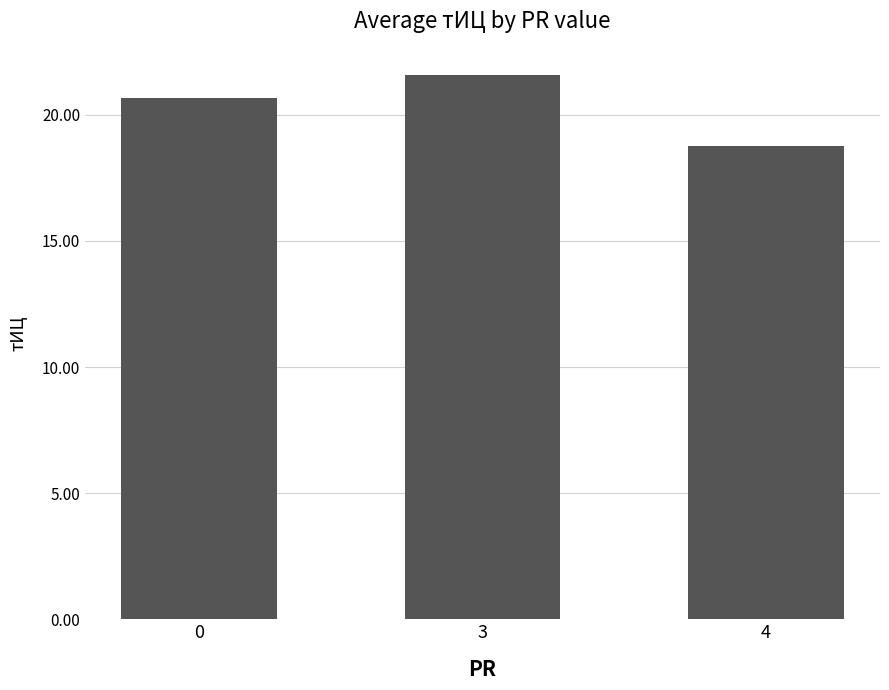

Are the bars grouped side by side (vs. stacked)?

No